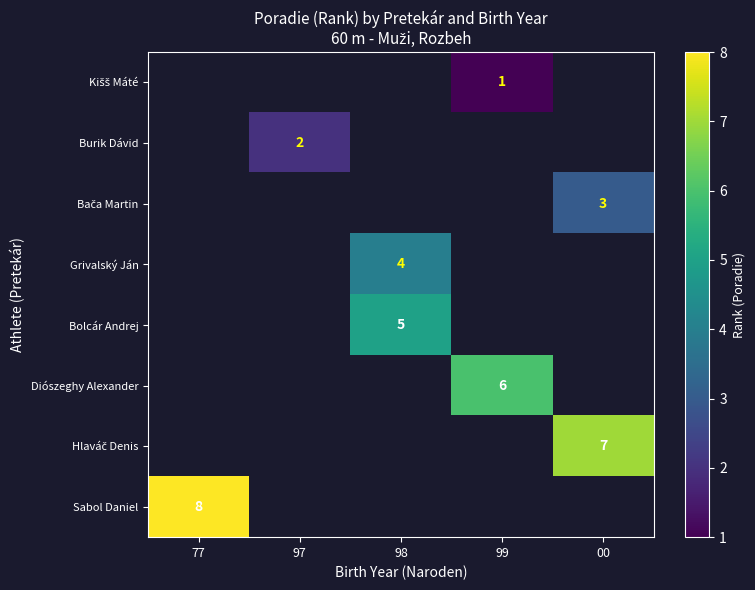

The value of Grivalský Ján at 98 is 1. True or false?

False